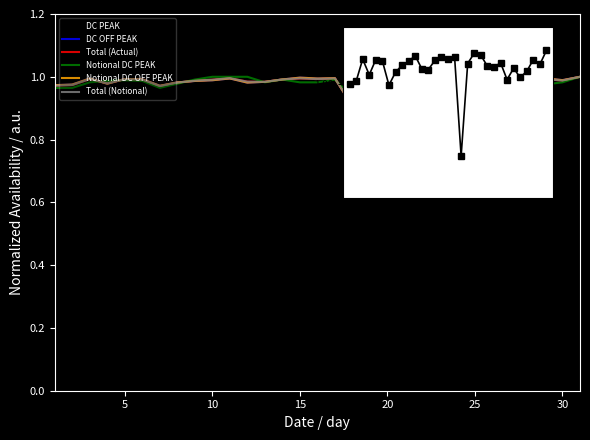

The Notional DC PEAK series shows 0.4 at 16. True or false?

False